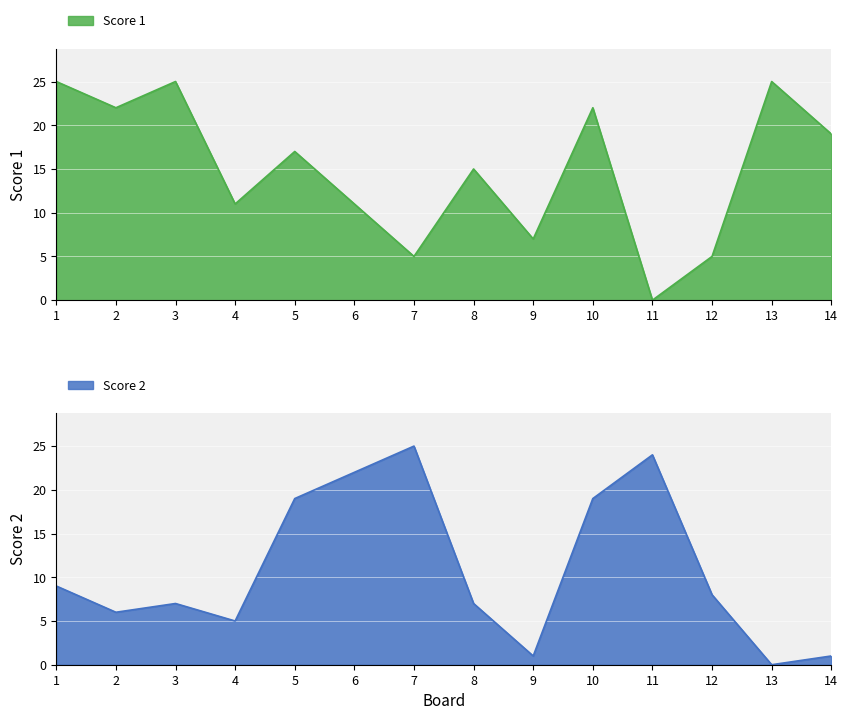

Count the number of data series in this chart.

2